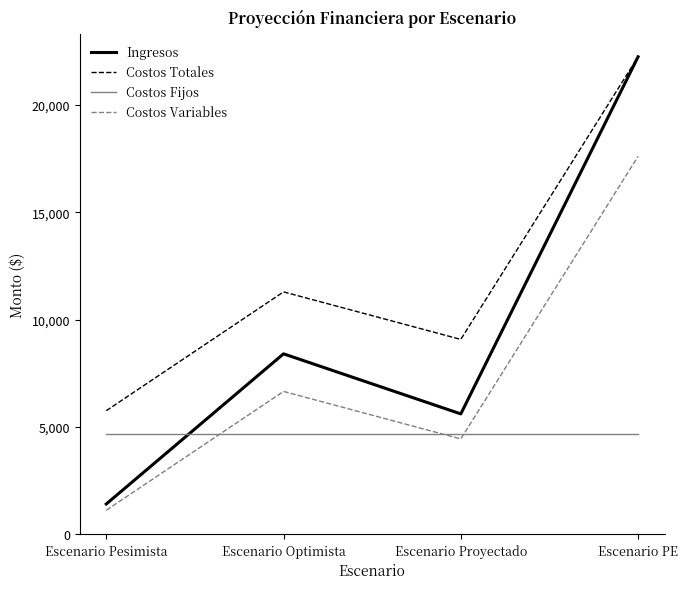

What is the average value of the Costos Totales series?

12088.6